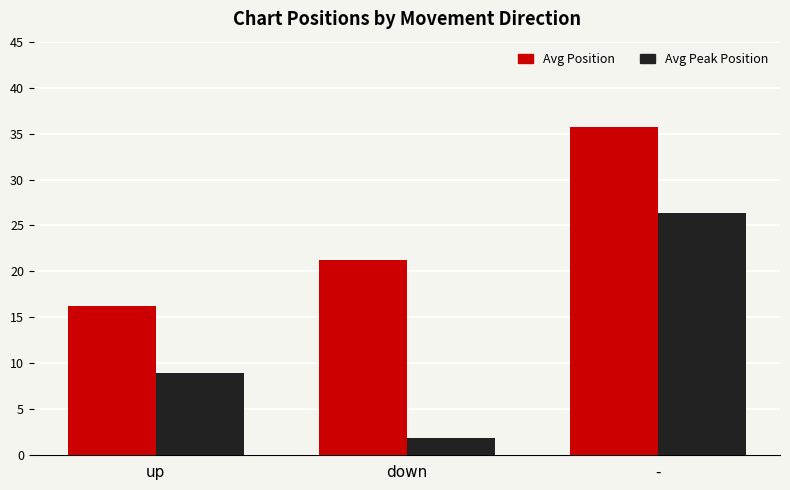

What is the approximate value of Avg Position at up?

16.2